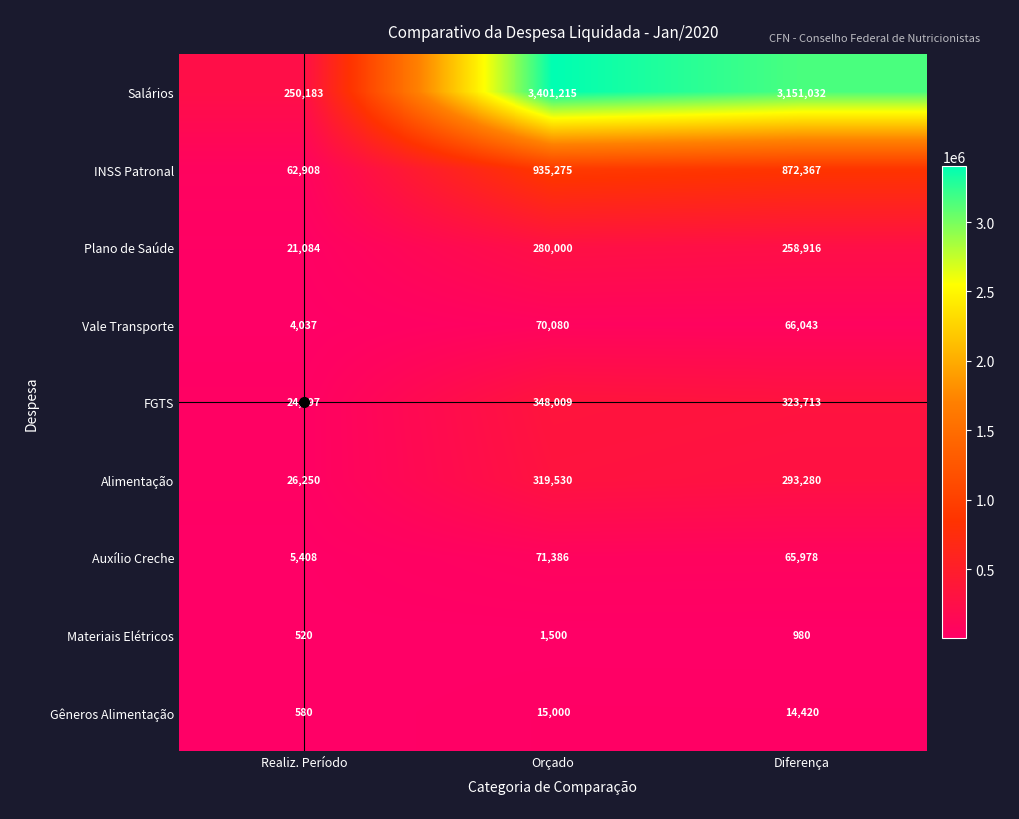

Where does the INSS Patronal series first go above 872367?

Orçado